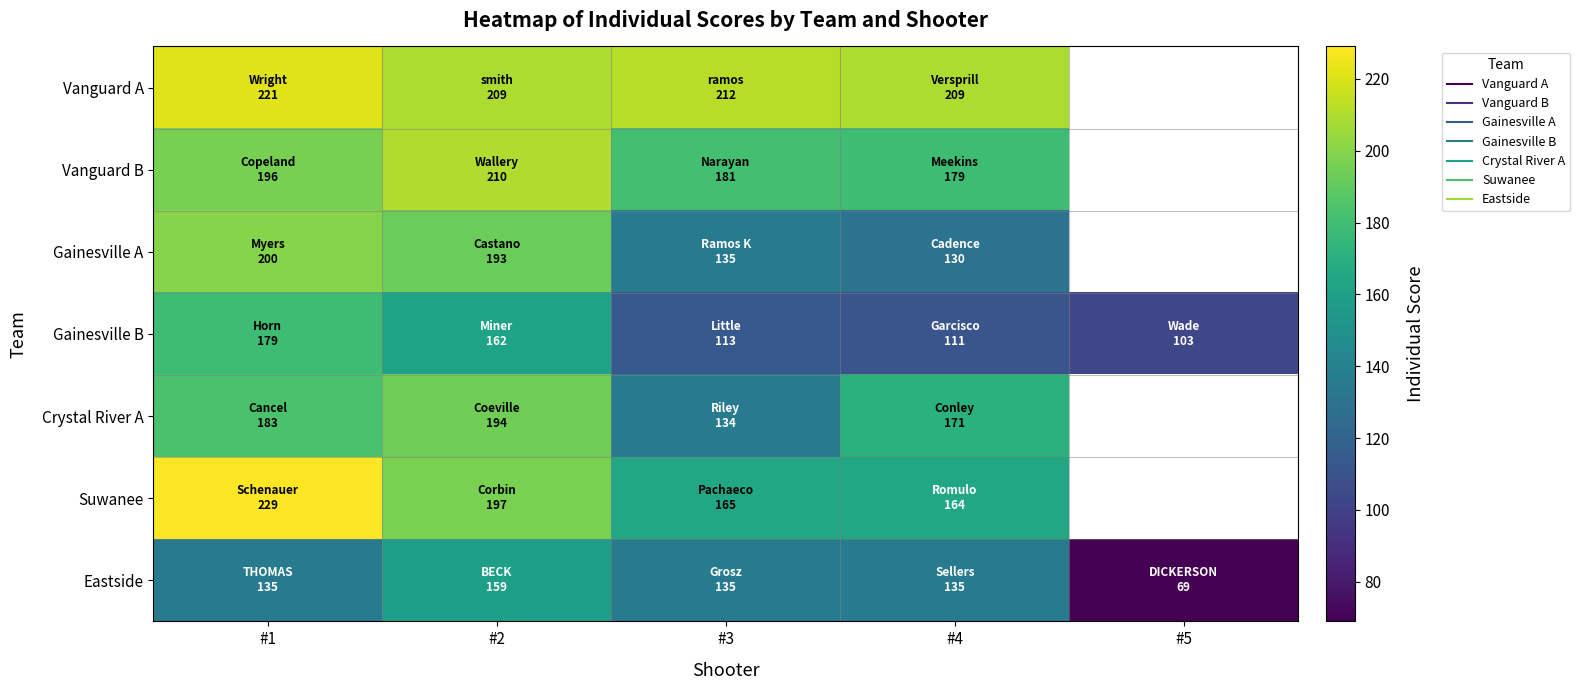

Count the number of categories in the chart.

5